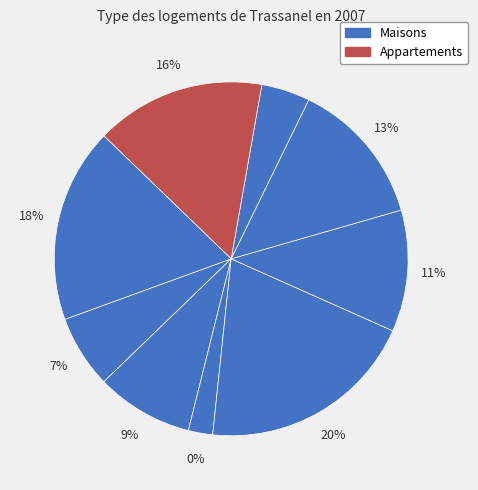

Between 6 and 7, which is larger?

7